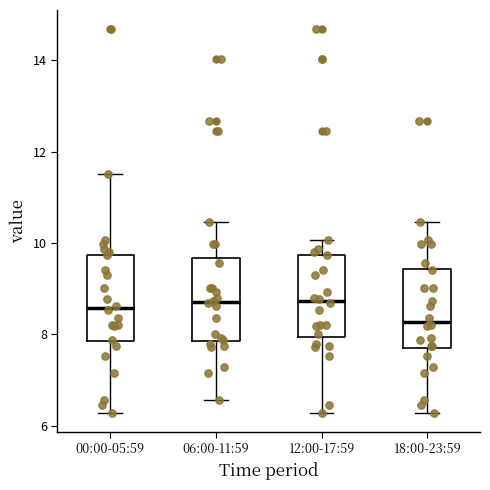

Reading left to right, read every box against the y-axis: the position of its median line, the range the box covers, and the ends of its whiskers. The values are not printed on the chart, so give them approximately, as read against the axis.

00:00-05:59: median 8.6, box 7.8 to 9.8, whiskers 6.2 to 11.6
06:00-11:59: median 8.8, box 7.8 to 9.6, whiskers 6.6 to 10.4
12:00-17:59: median 8.8, box 8.0 to 9.8, whiskers 6.2 to 10.0
18:00-23:59: median 8.2, box 7.6 to 9.4, whiskers 6.2 to 10.4